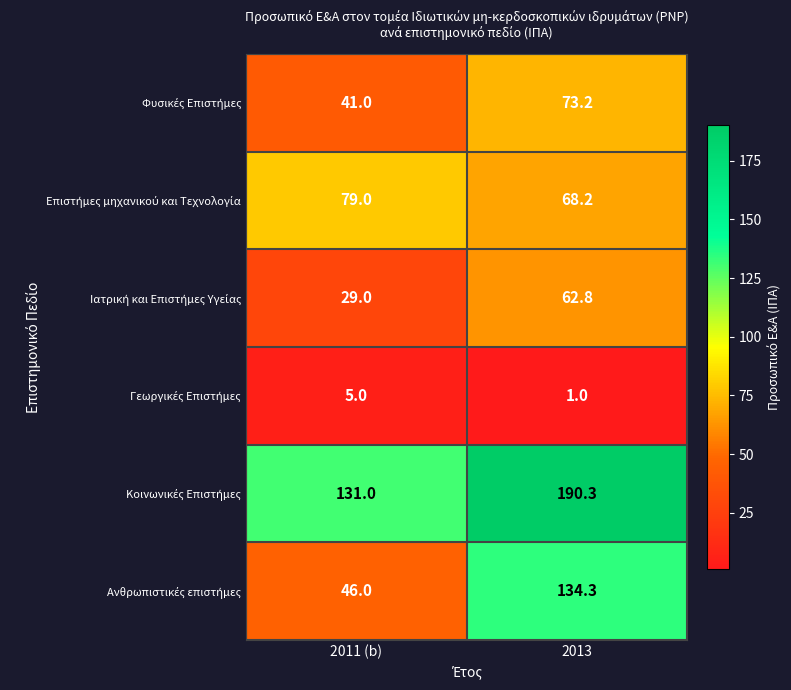

What is the difference between the highest and lowest values at 2013?

189.3